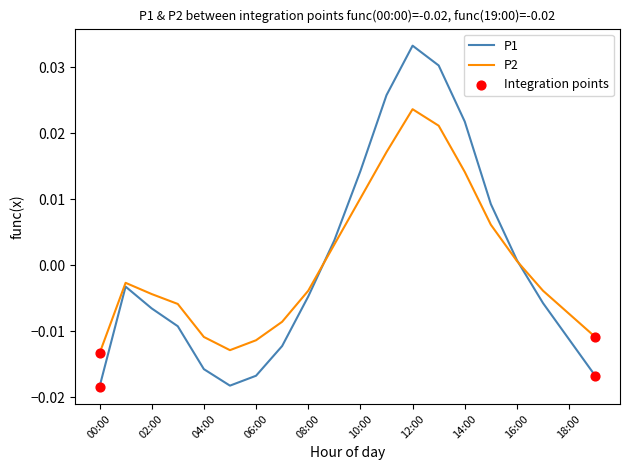

Which series has the largest range (max minus min)?

P1